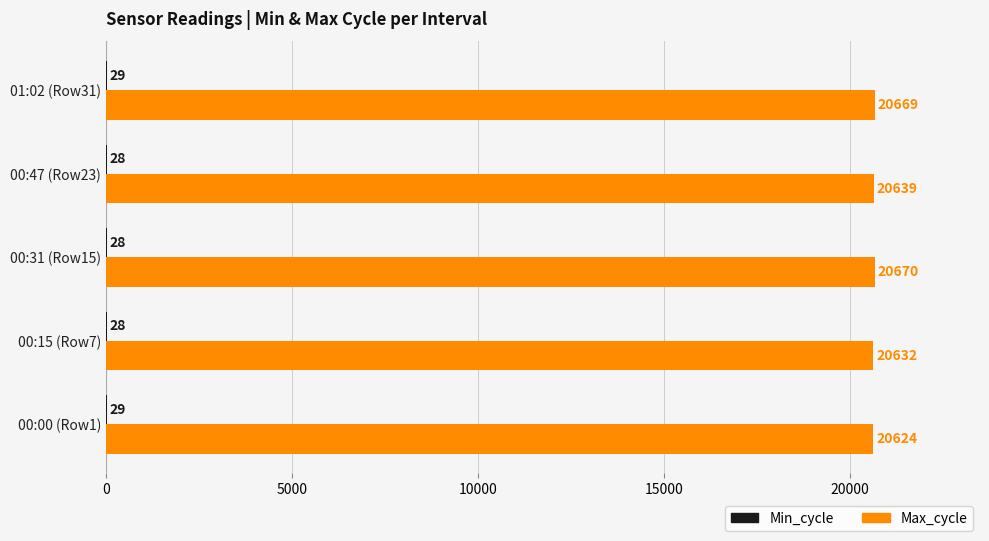

What is the total value across all series at 01:02 (Row31)?

20698